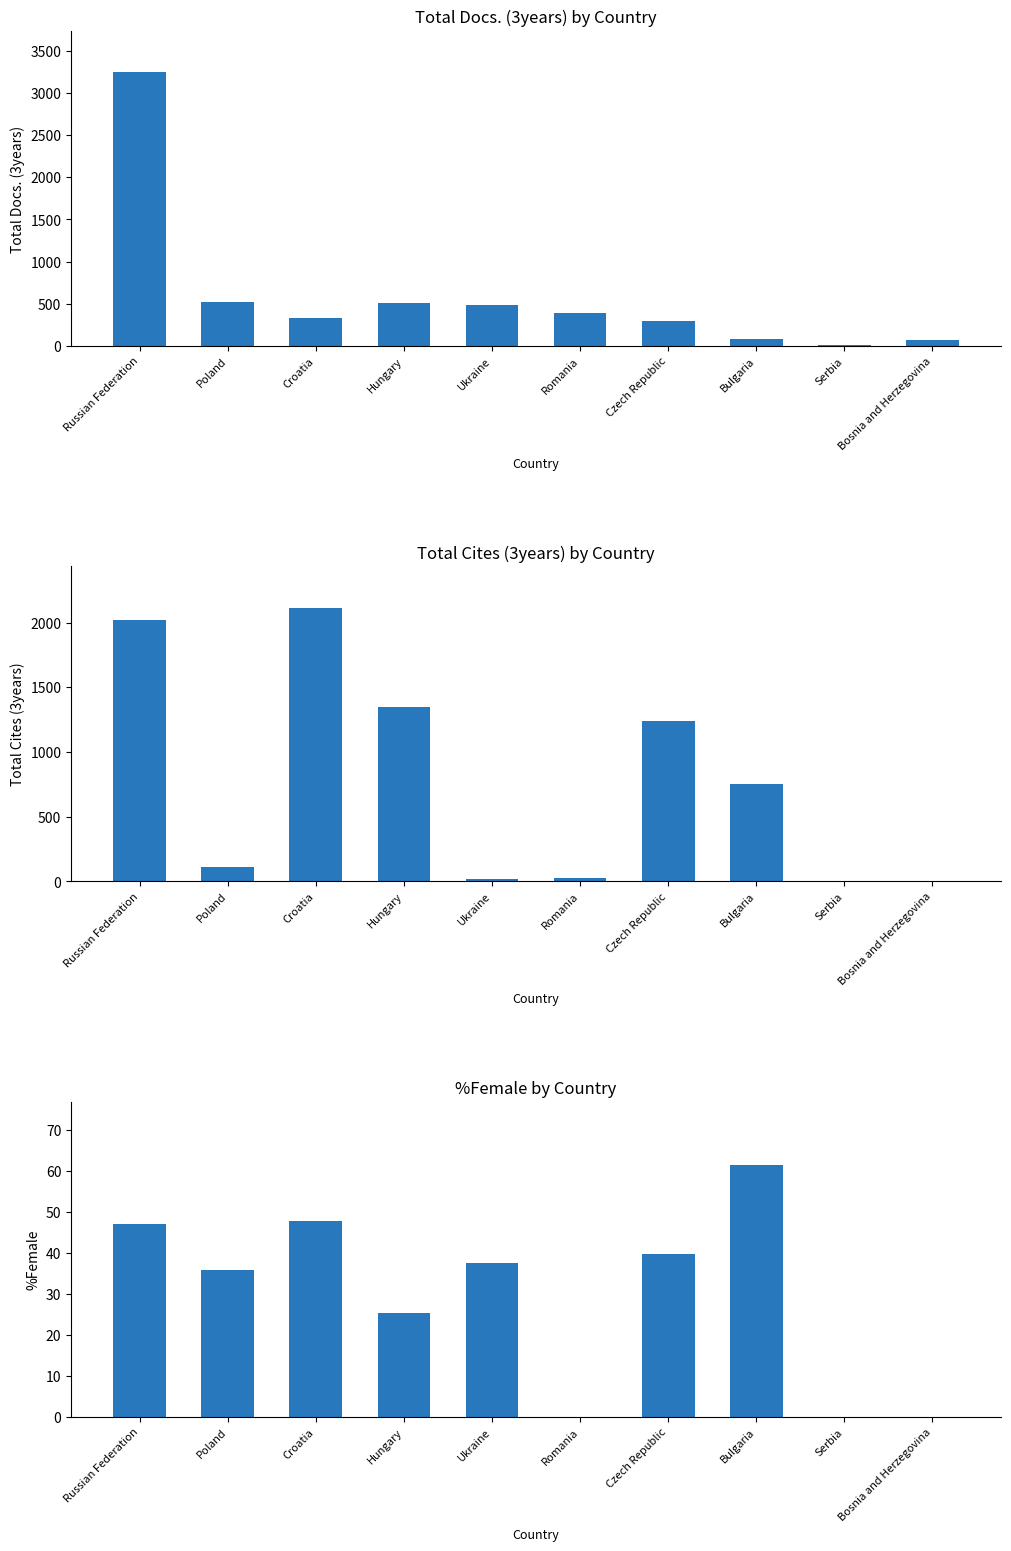

What is the total value across all series at Bosnia and Herzegovina?

67.0